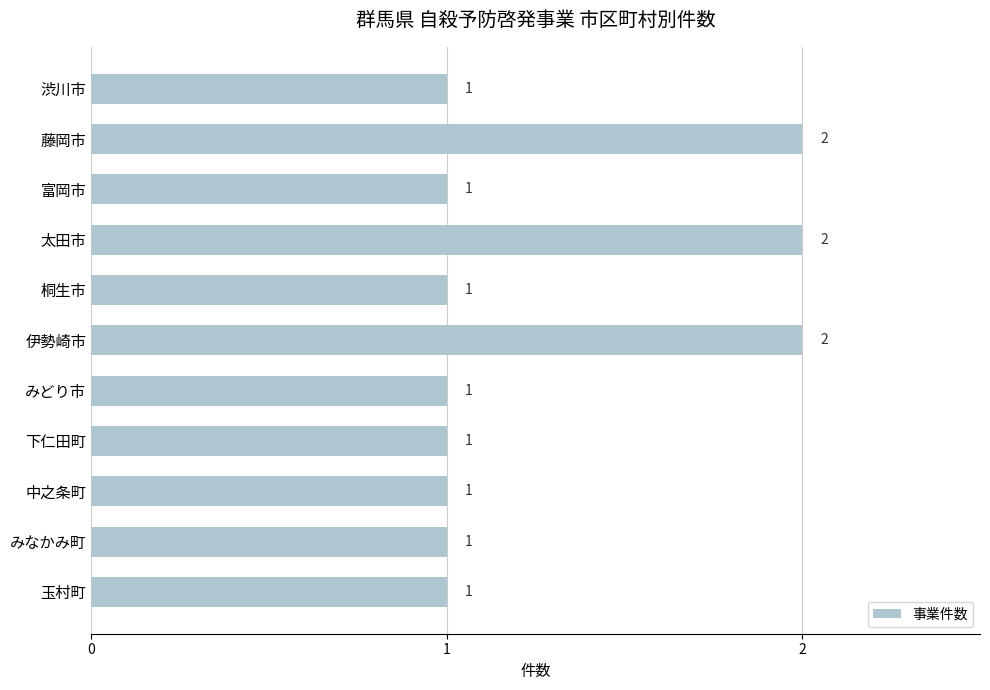

Is it true that the value at 伊勢崎市 is 2?

True